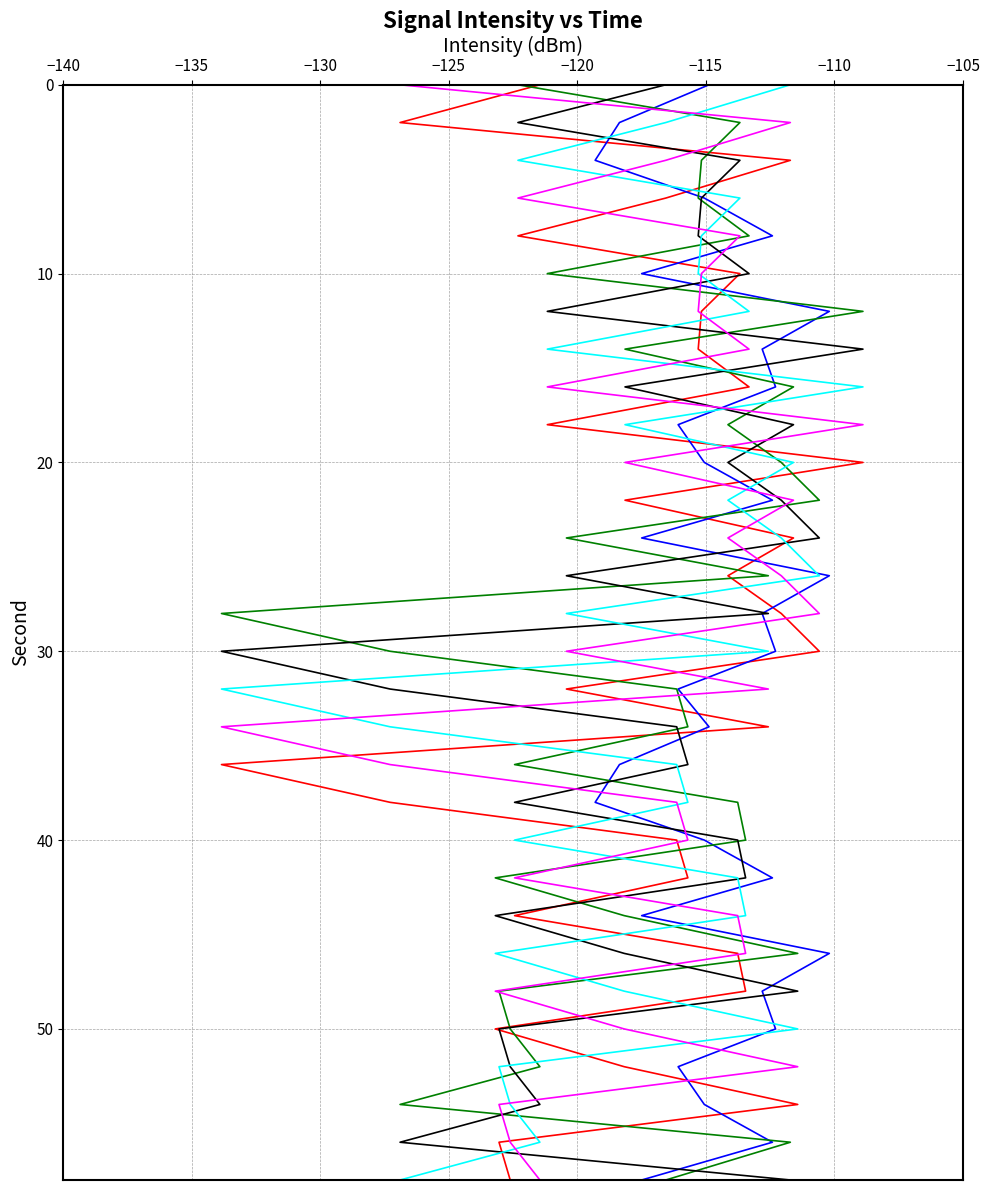

True or false: min01 and min02 cross at least once.

False